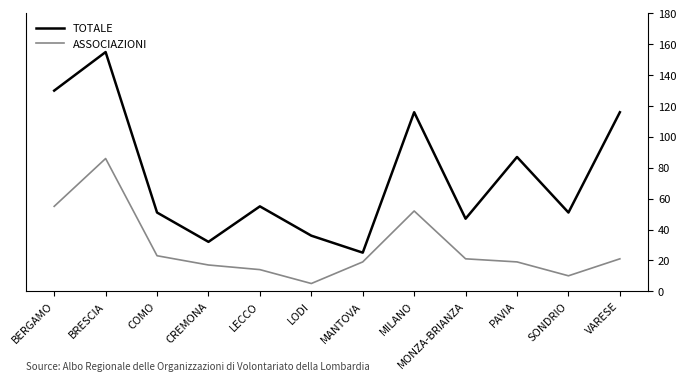

What are all the series names shown in the legend?

TOTALE, ASSOCIAZIONI